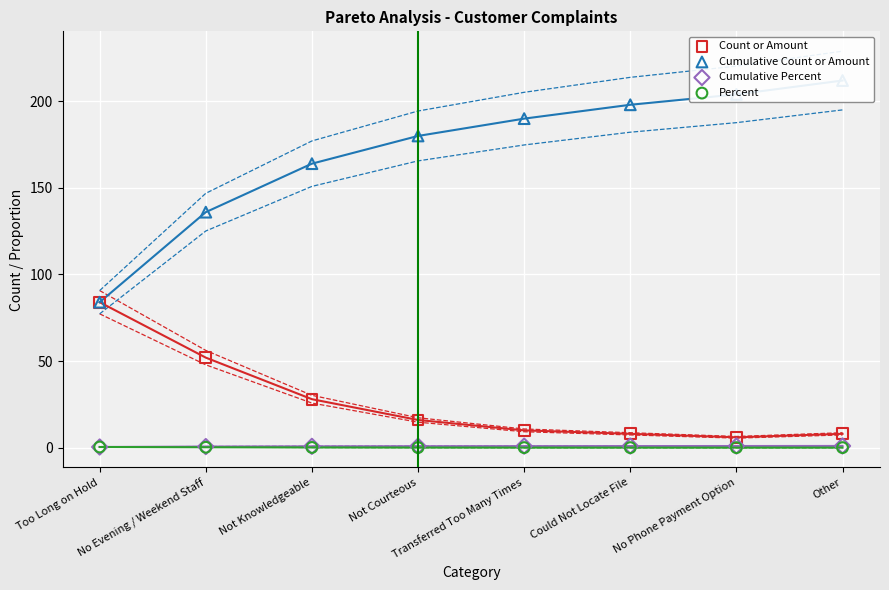

Which series contains the lowest Y value?

Percent